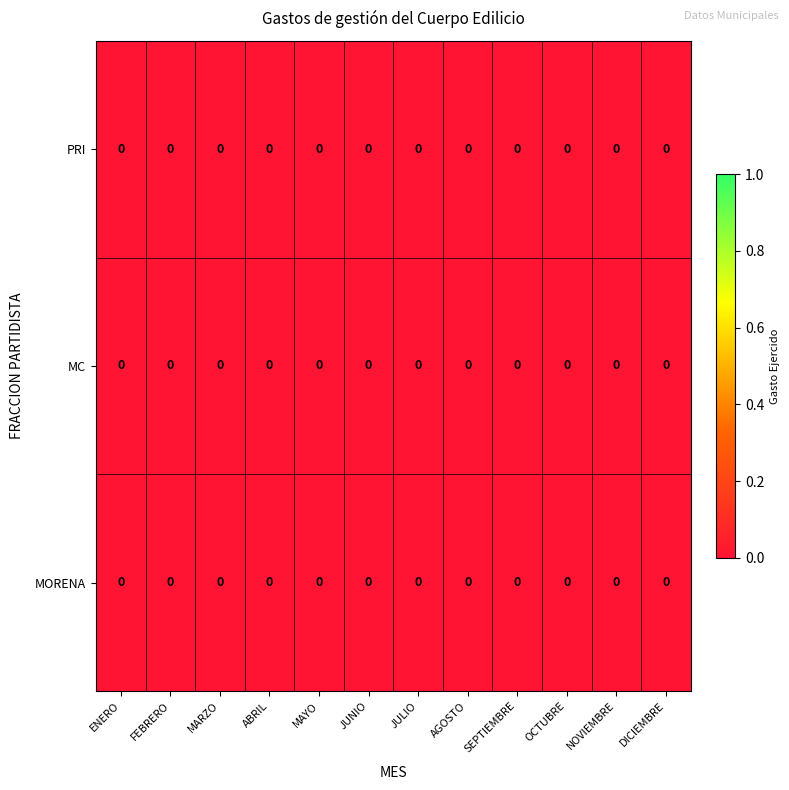

Which has a higher value, OCTUBRE or JULIO?

JULIO